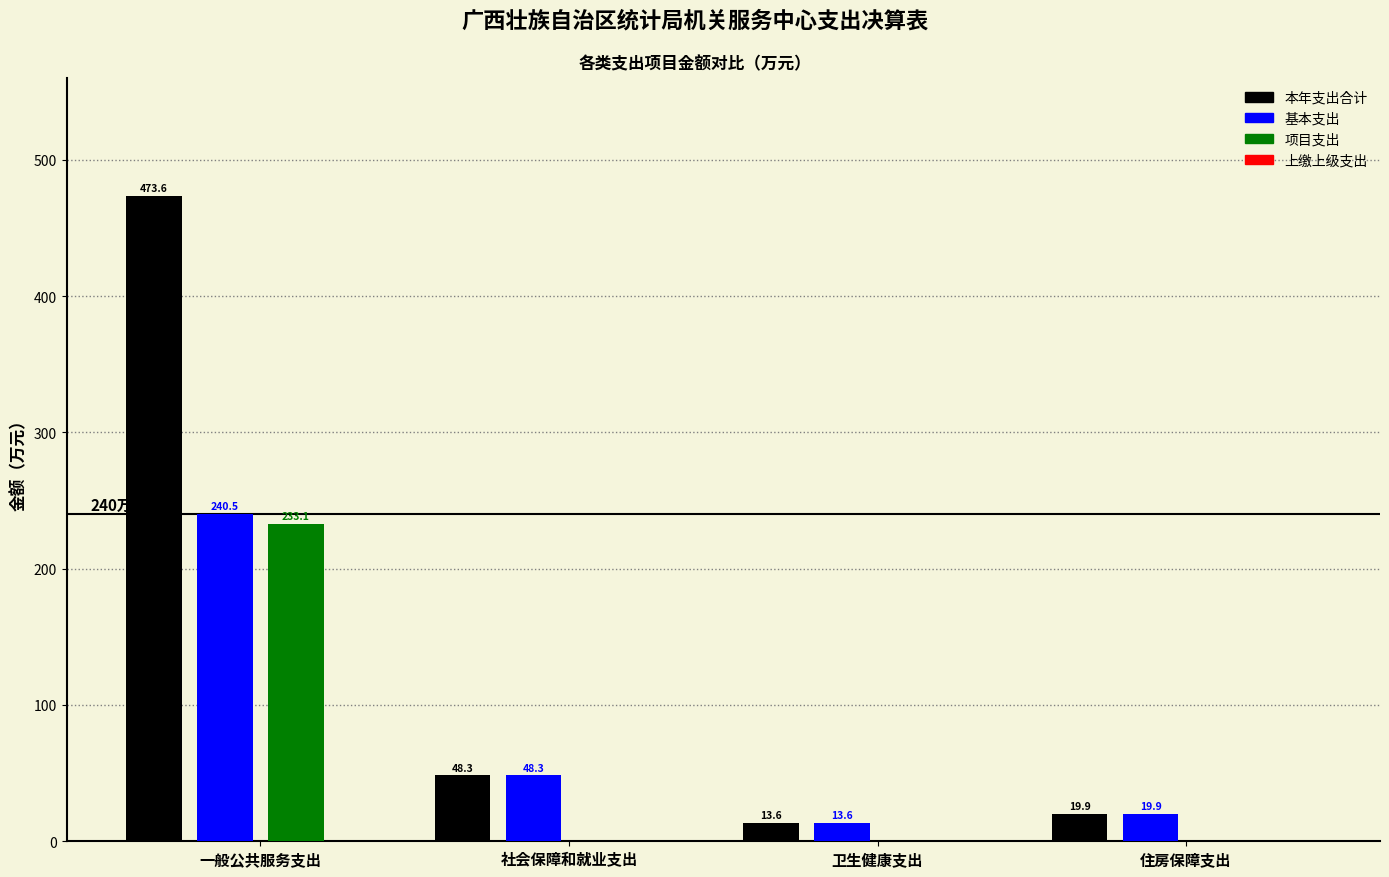

The value of 项目支出 at 住房保障支出 is 0.0. True or false?

True